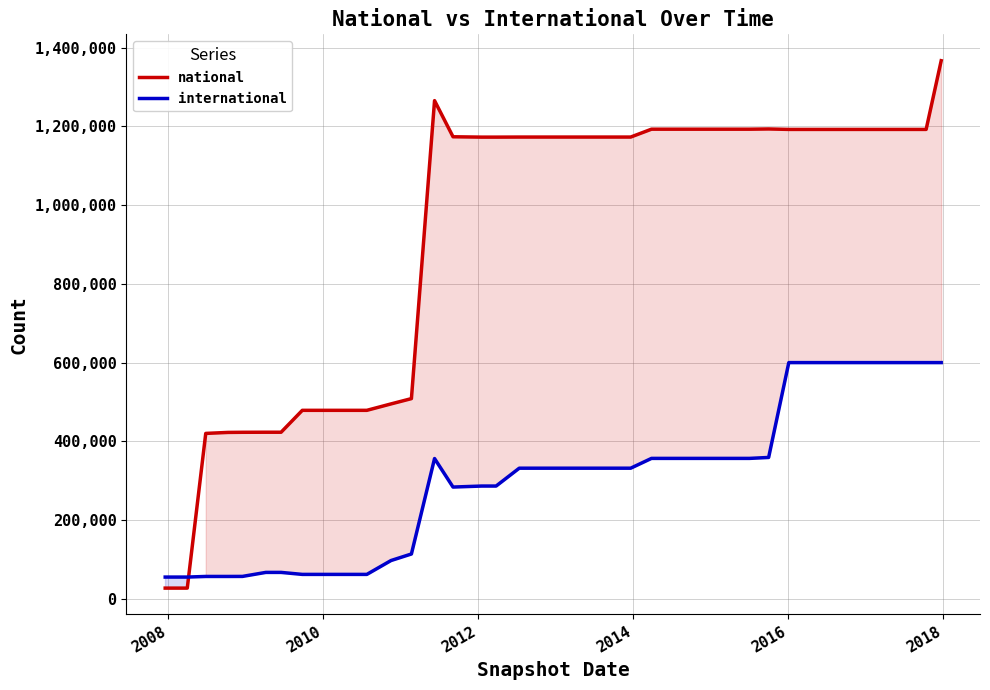

Which series has the largest range (max minus min)?

national